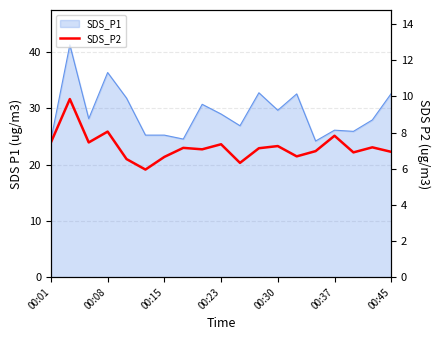

Where is the first local minimum?

00:15